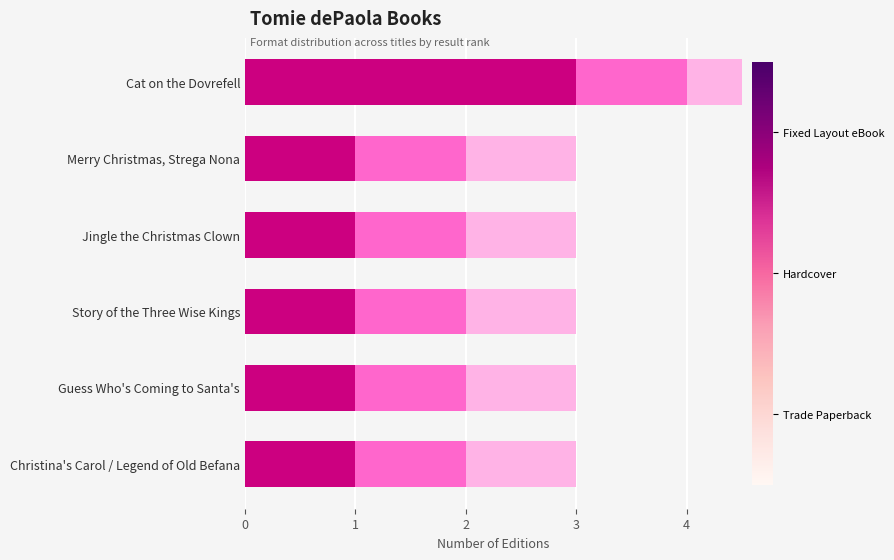

How many distinct data groups are displayed?

3